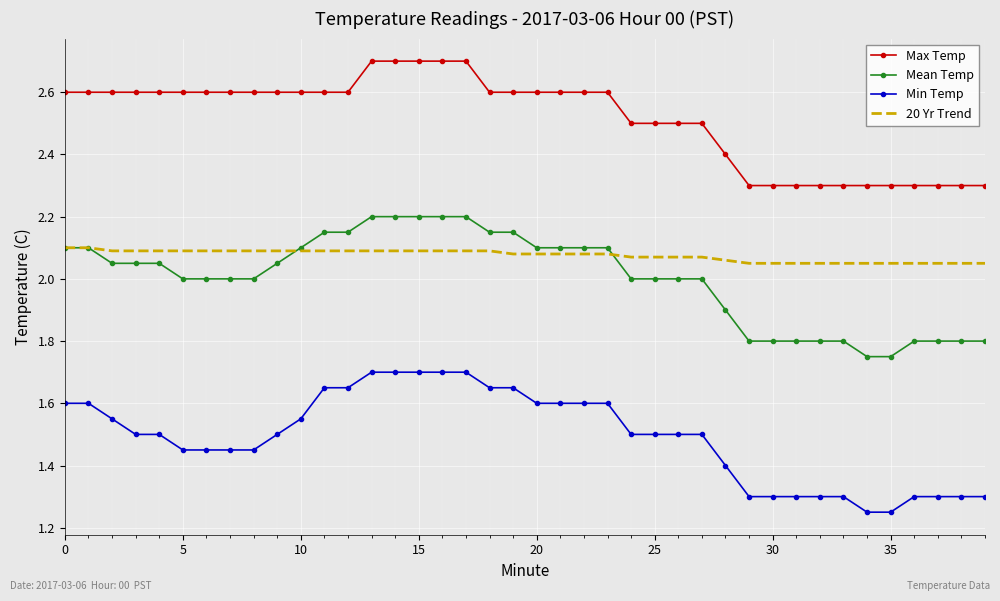

What is the greatest value displayed?

2.7